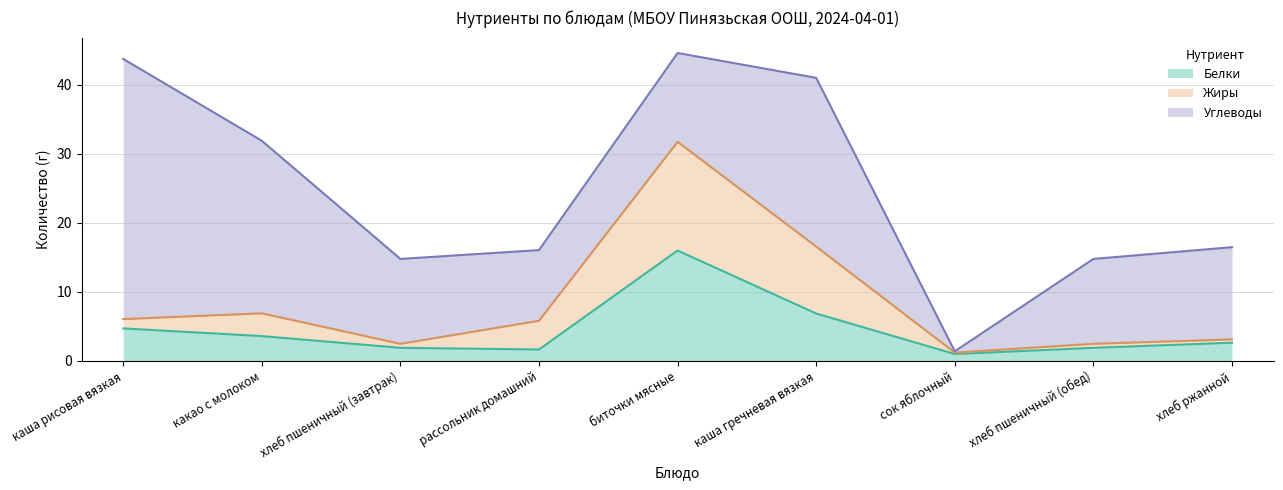

True or false: Белки has a value of 6.9 at каша гречневая вязкая.

True